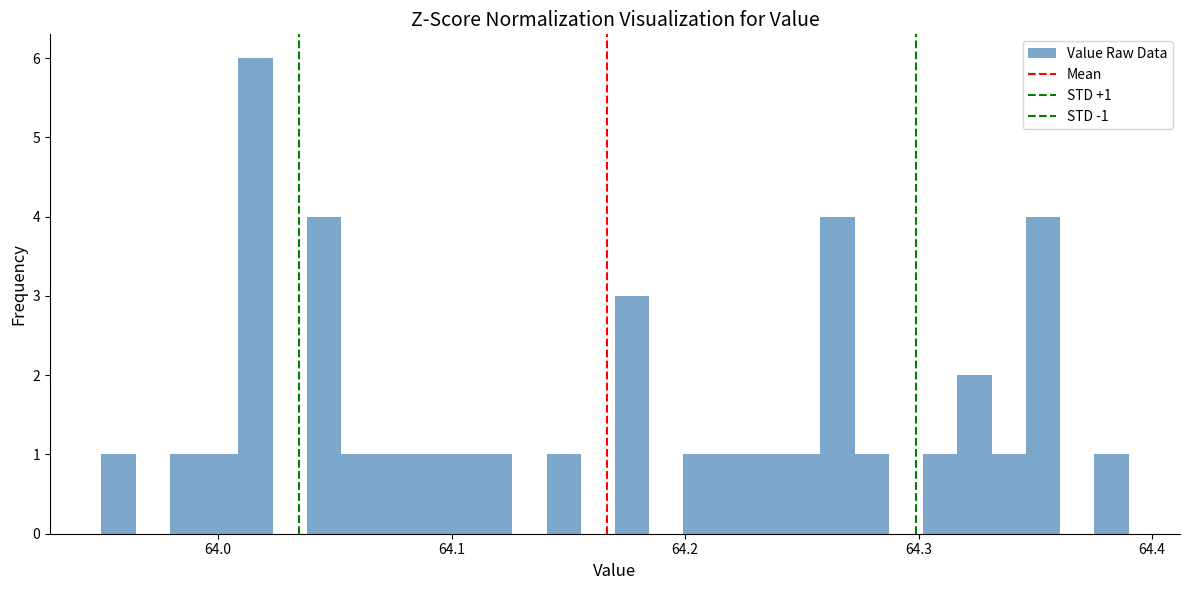

Read against the x-axis, roughly where is the centre of the tallest bar?

64.02